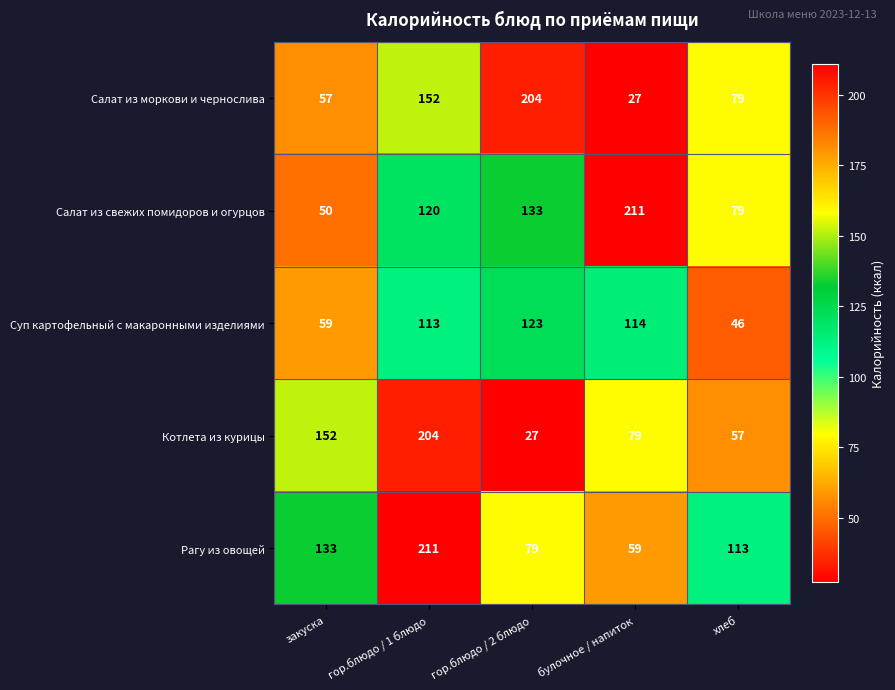

True or false: Котлета из курицы has a value of 269 at закуска.

False